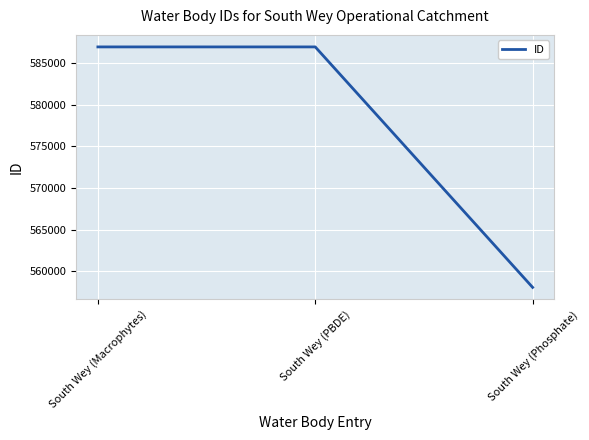

What is the ratio of the value at South Wey (PBDE) to the value at South Wey (Macrophytes)?

1.0